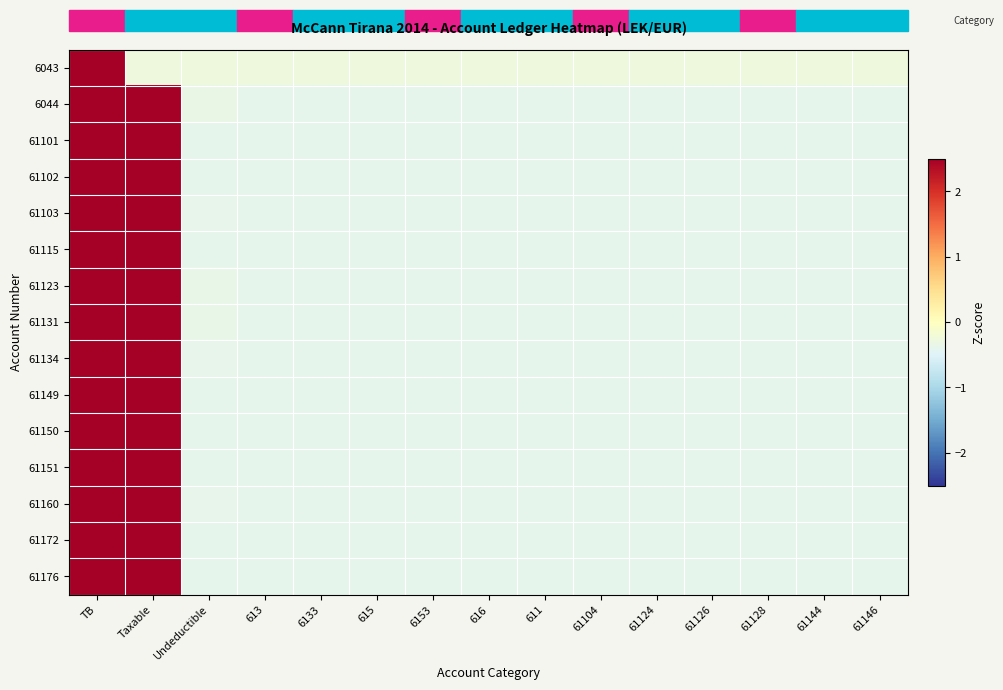

What is the total value across all series at Taxable?

35.4